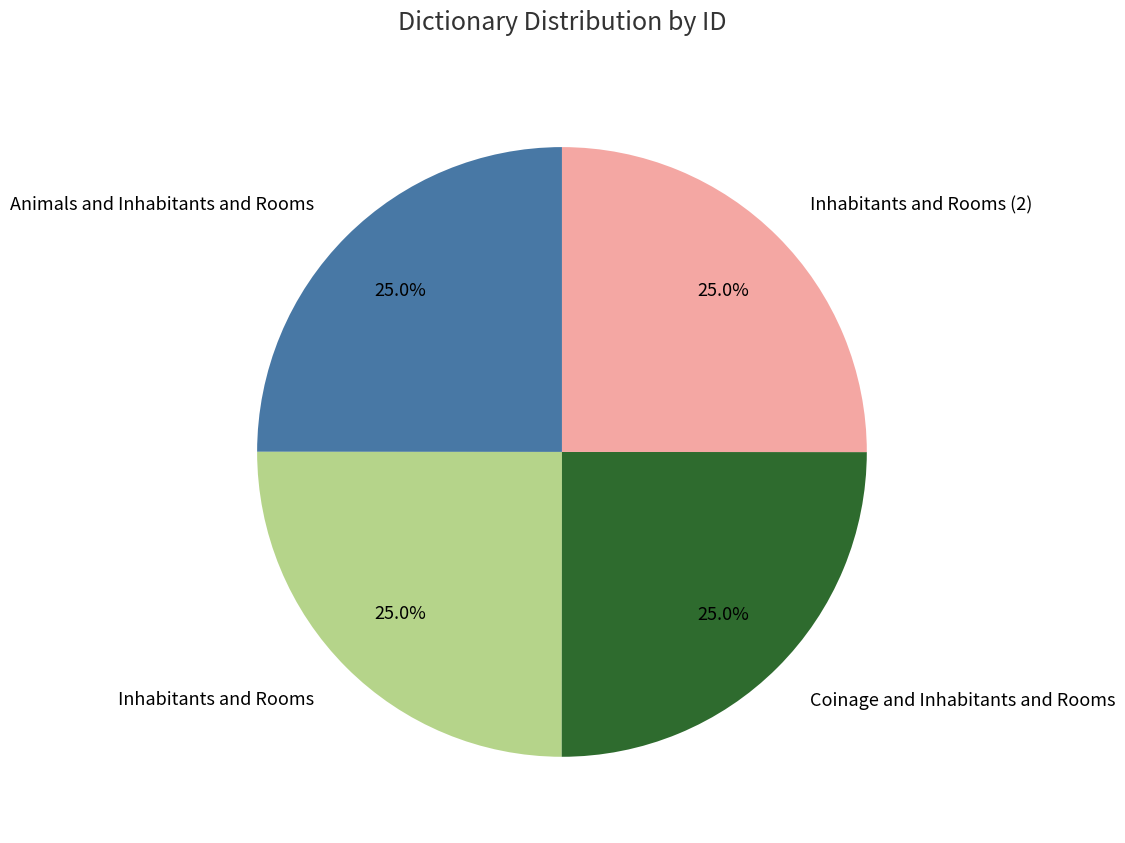

To the nearest percent, what portion does Inhabitants and Rooms represent?

25%